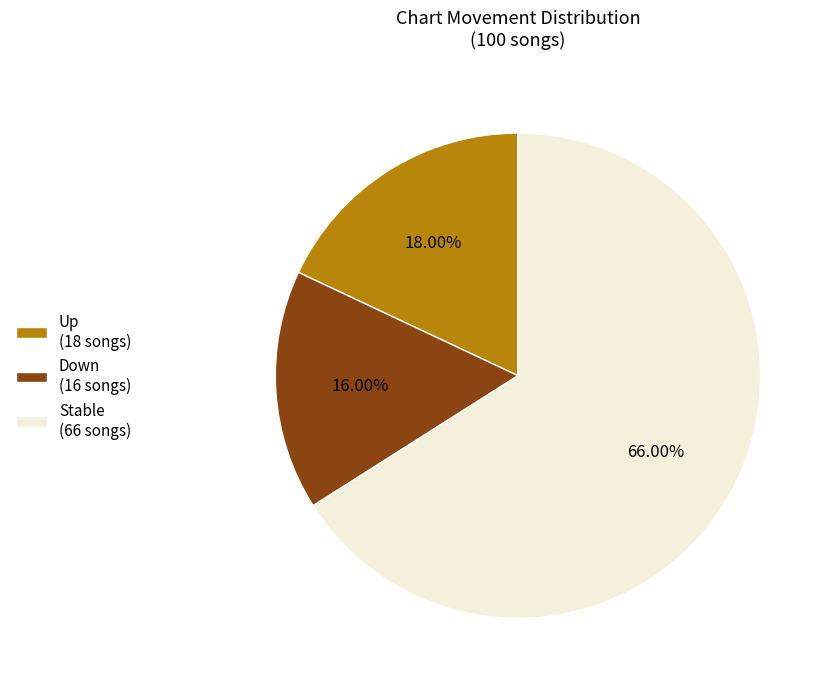

Is the sum of Down (16 songs) and Stable (66 songs) greater than half?

Yes